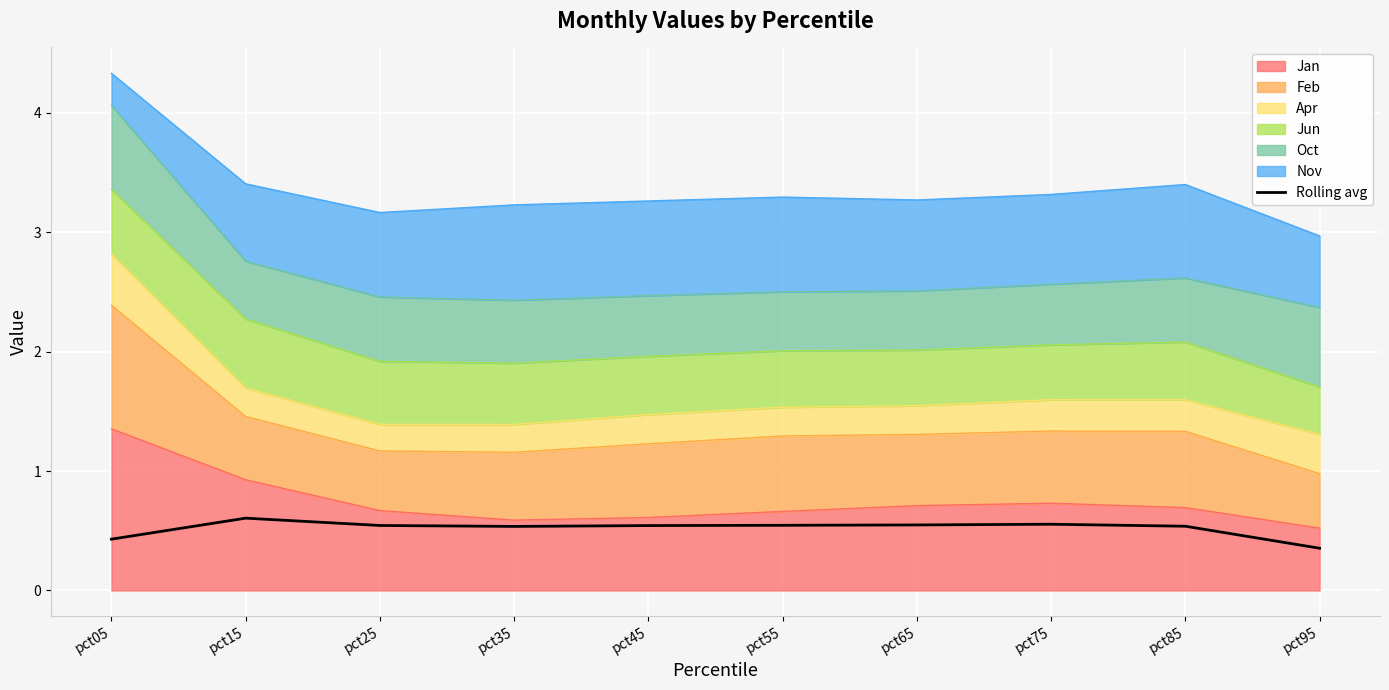

What is the sum of the values at pct45 and pct25?

1.1